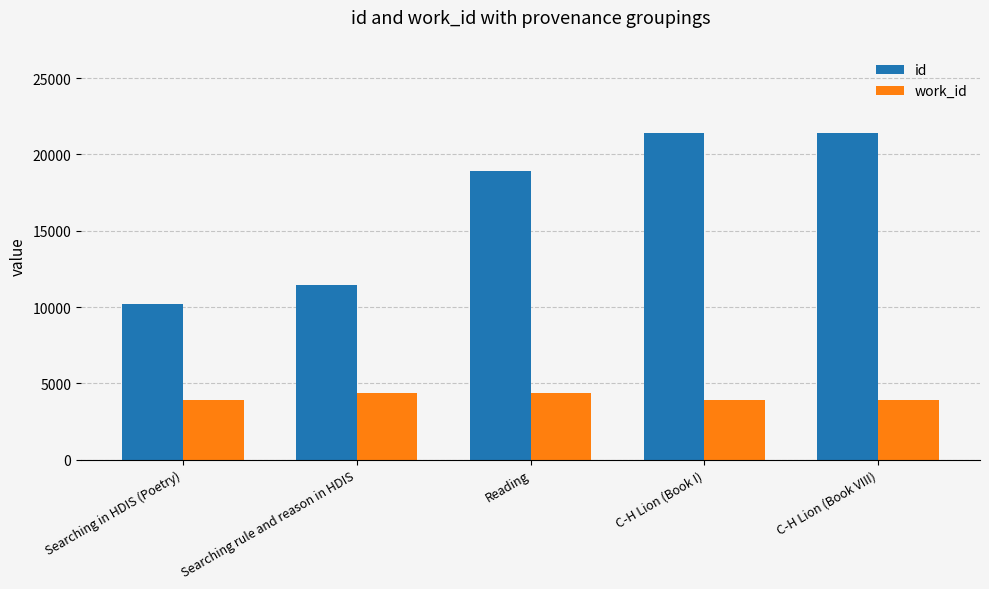

What is the average value of the work_id series?

4104